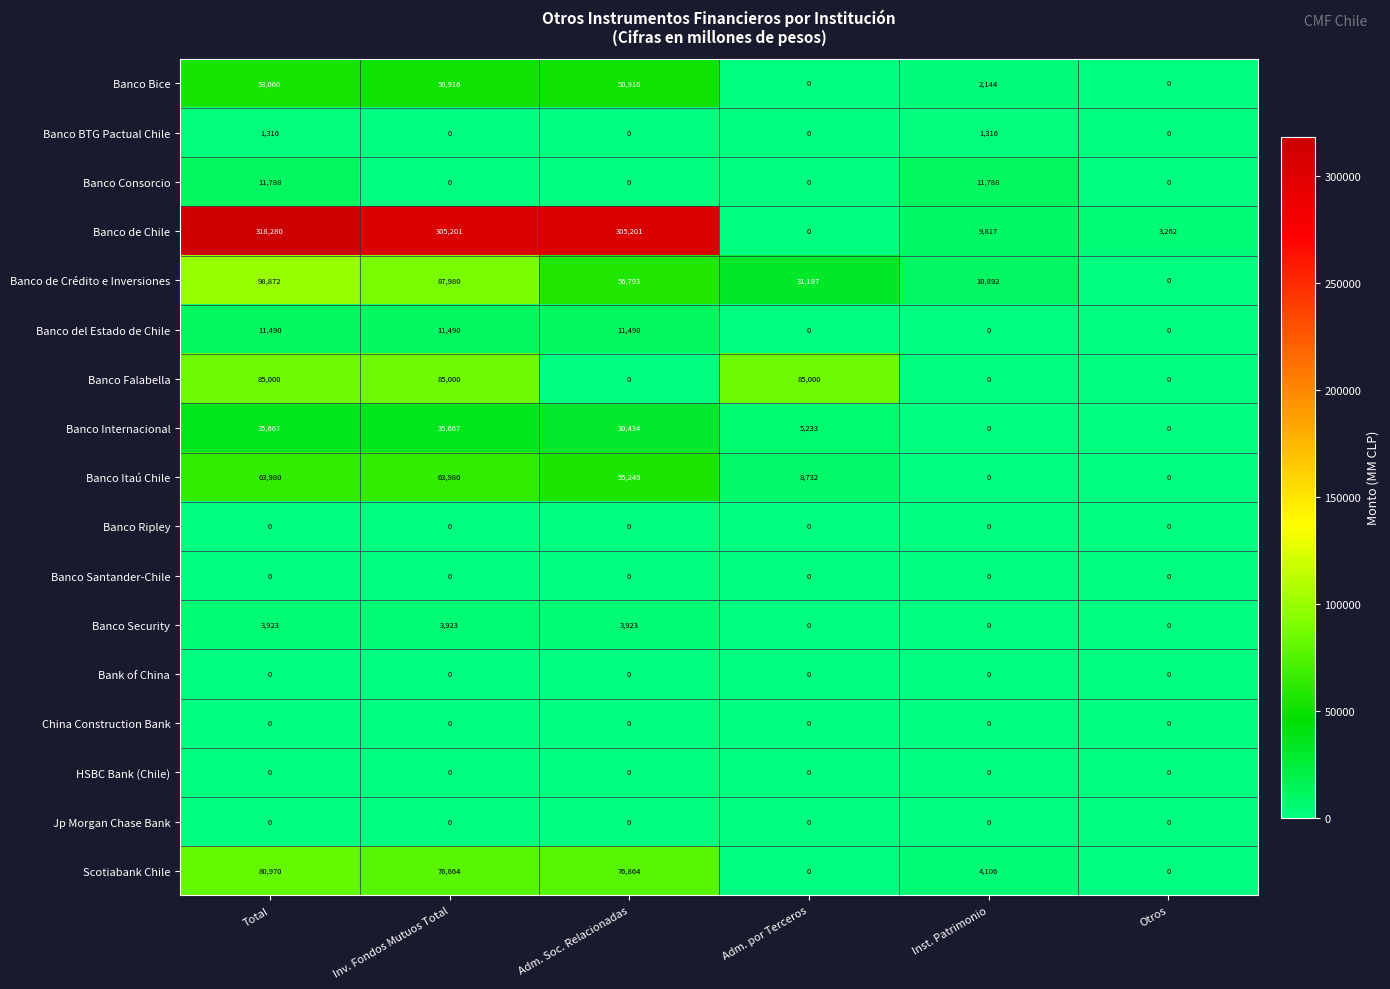

How many Banco BTG Pactual Chile values are between 0 and 1316?

6